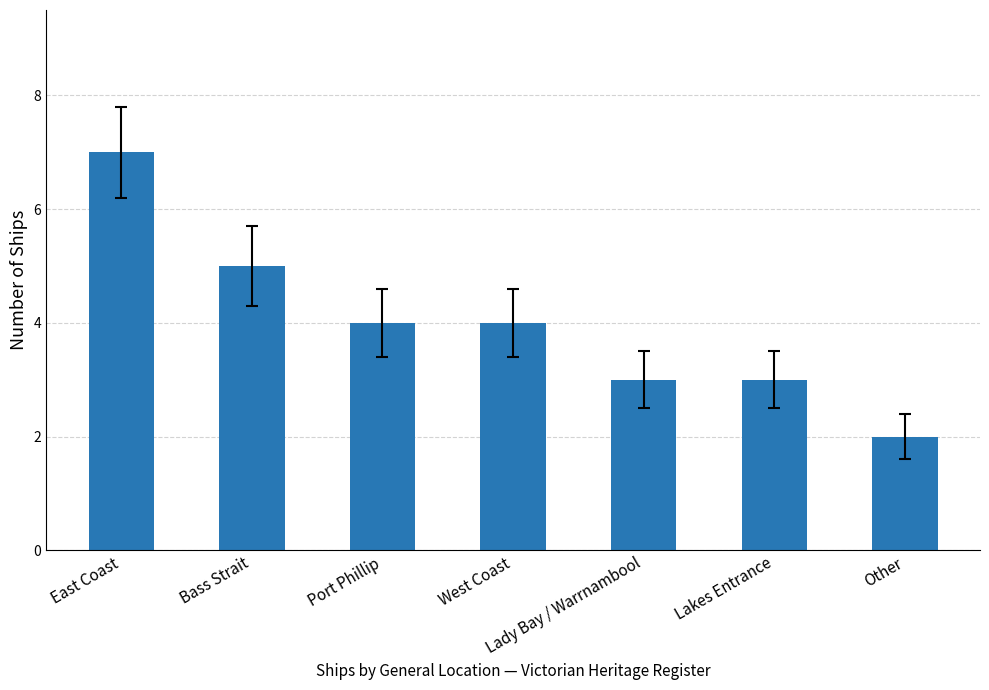

Reading right to left, transcribe all the data shown in this chart.

Other=2	Lakes Entrance=3	Lady Bay / Warrnambool=3	West Coast=4	Port Phillip=4	Bass Strait=5	East Coast=7